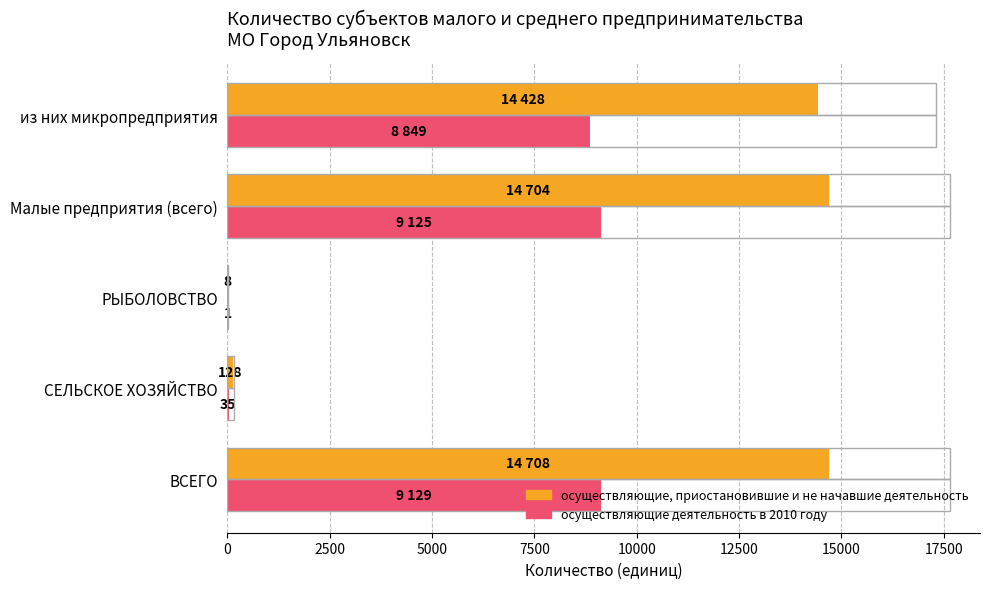

Which series has the largest total across all categories?

осуществляющие, приостановившие и не начавшие деятельность